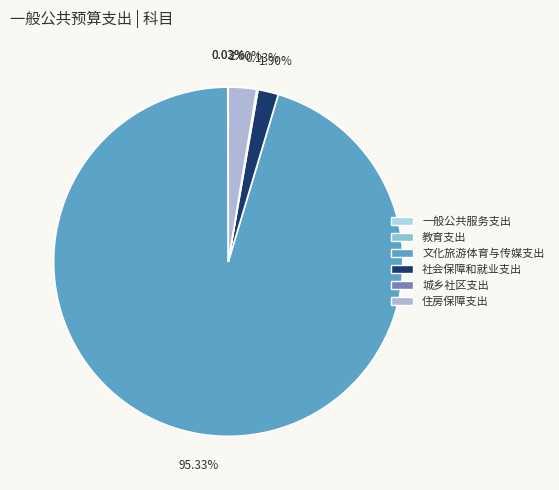

To the nearest percent, what is the combined percentage of 一般公共服务支出 and 文化旅游体育与传媒支出?

95%